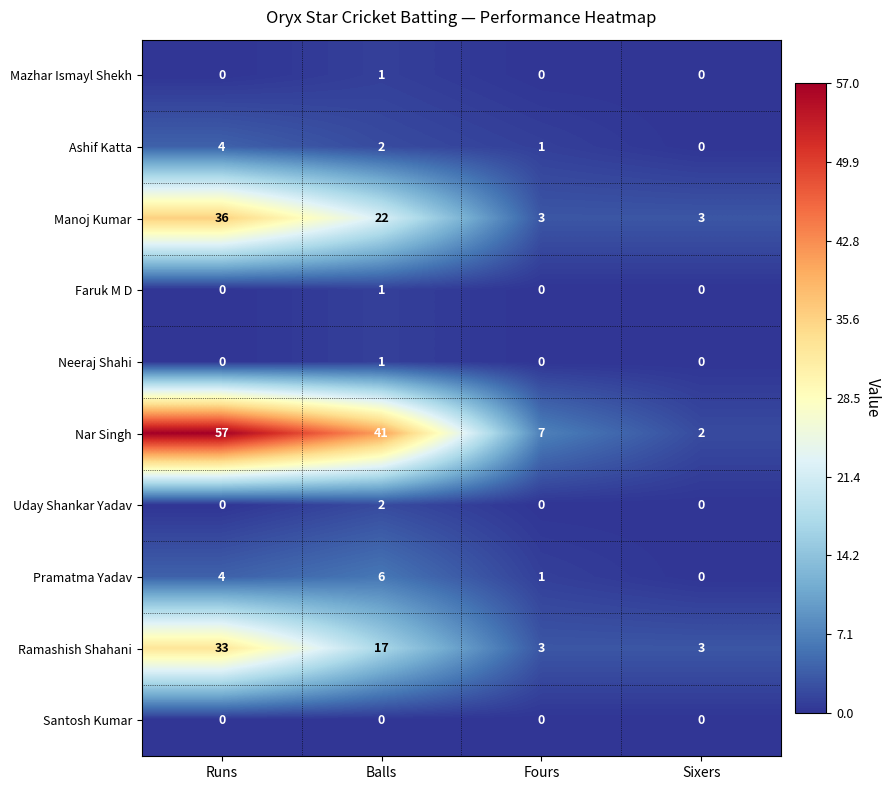

Is it true that Manoj Kumar equals 5 at Fours?

False